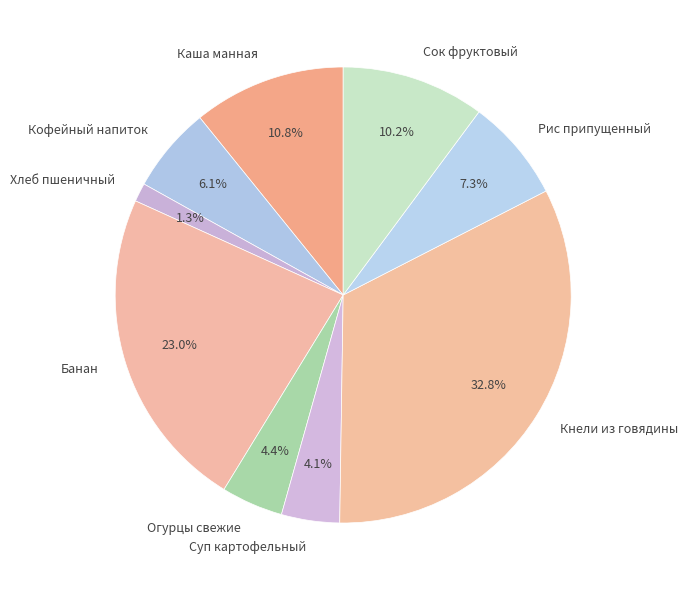

Approximately how many times larger is the value at Кнели из говядины compared to Рис припущенный?

4.5